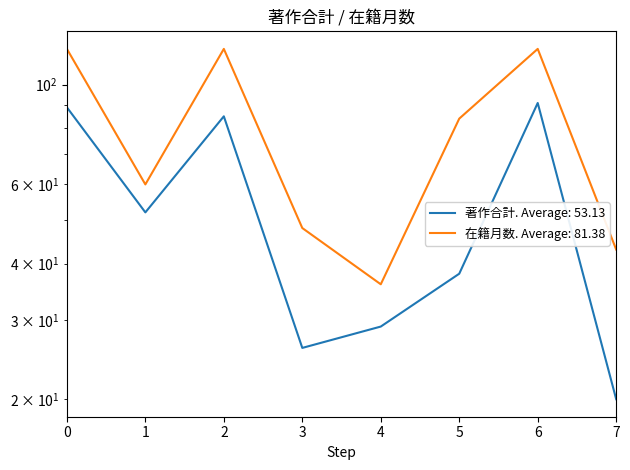

The value of 著作合計. Average: 53.13 at 2 is 54. True or false?

False